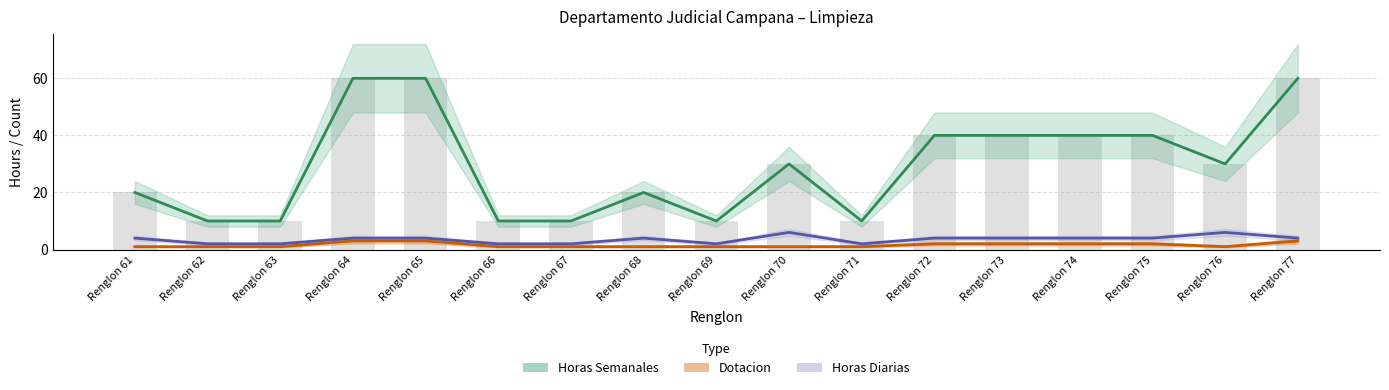

Rank the categories by Dotacion value from lowest to highest.

Renglon 61, Renglon 62, Renglon 63, Renglon 66, Renglon 67, Renglon 68, Renglon 69, Renglon 70, Renglon 71, Renglon 76, Renglon 72, Renglon 73, Renglon 74, Renglon 75, Renglon 64, Renglon 65, Renglon 77